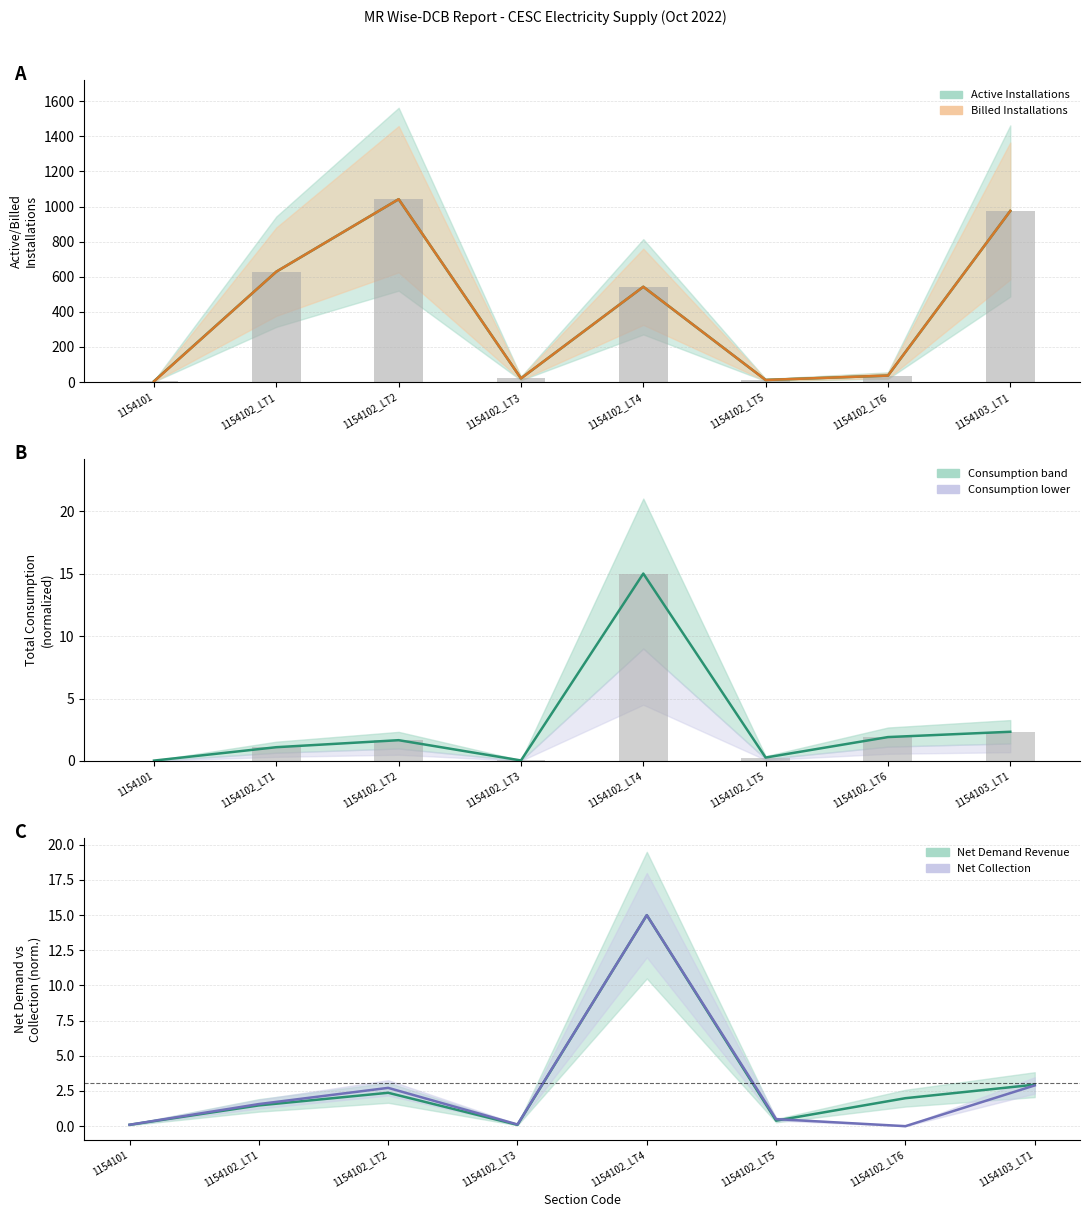

Which label corresponds to the smallest value in the chart?

1154102_LT6